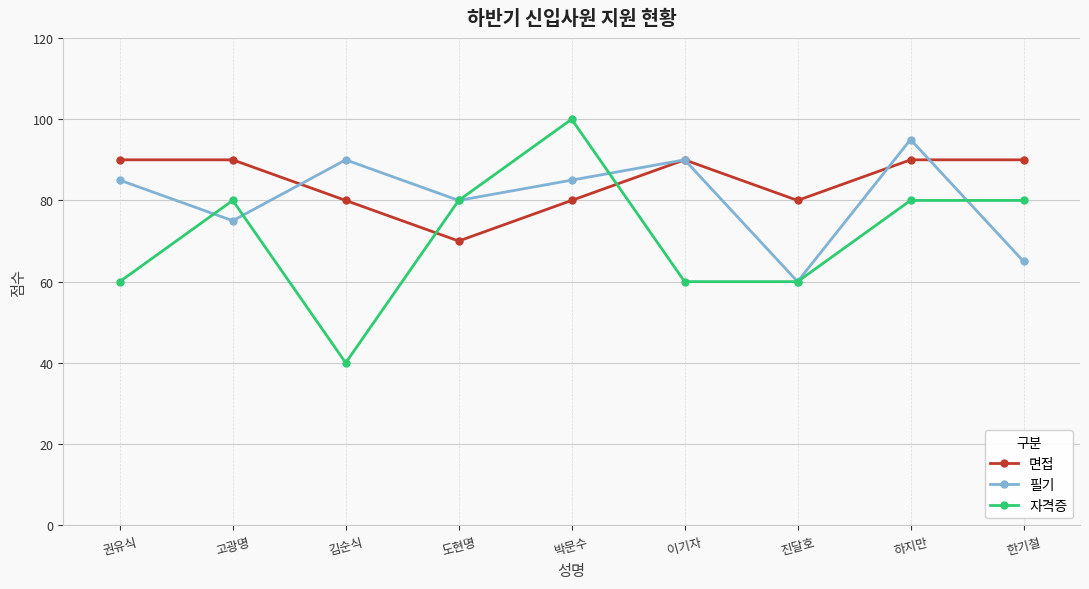

Where is the first local maximum for 자격증?

고광명